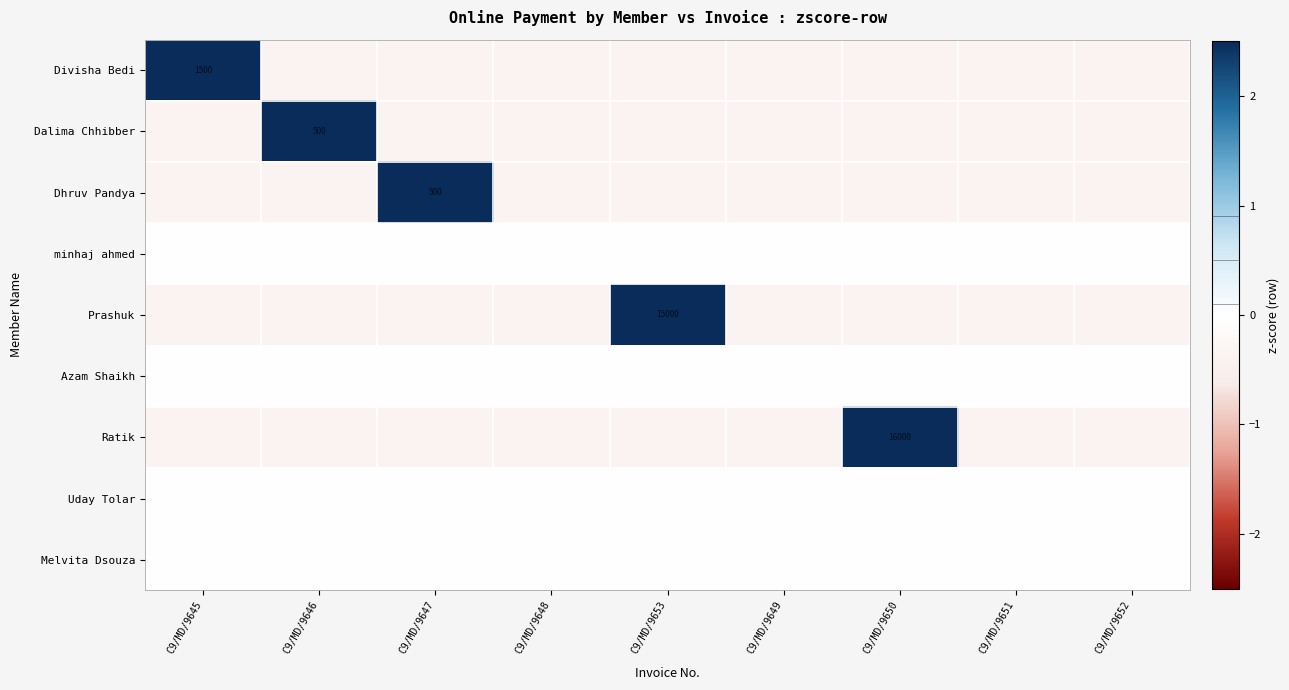

Rank the categories by Divisha Bedi value from highest to lowest.

C9/MD/9645, C9/MD/9646, C9/MD/9647, C9/MD/9648, C9/MD/9653, C9/MD/9649, C9/MD/9650, C9/MD/9651, C9/MD/9652